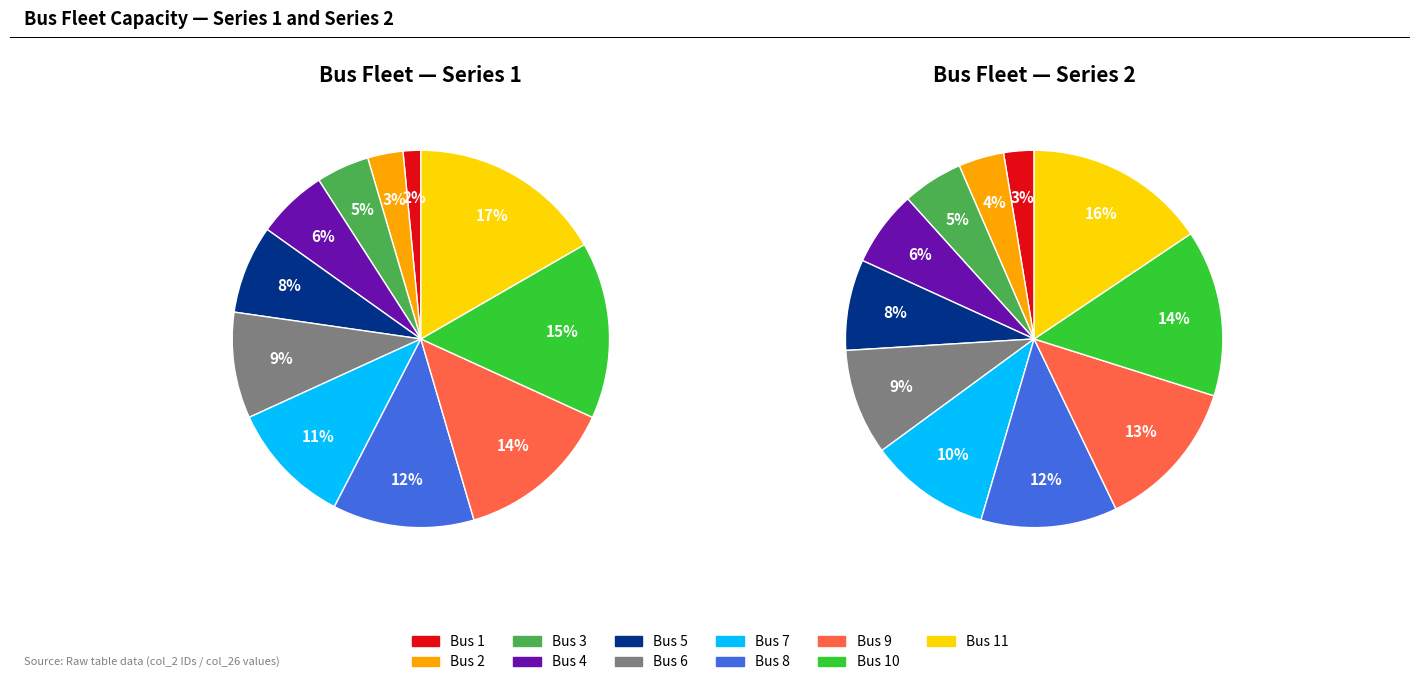

To the nearest percent, what percentage of the pie is 2?

3%